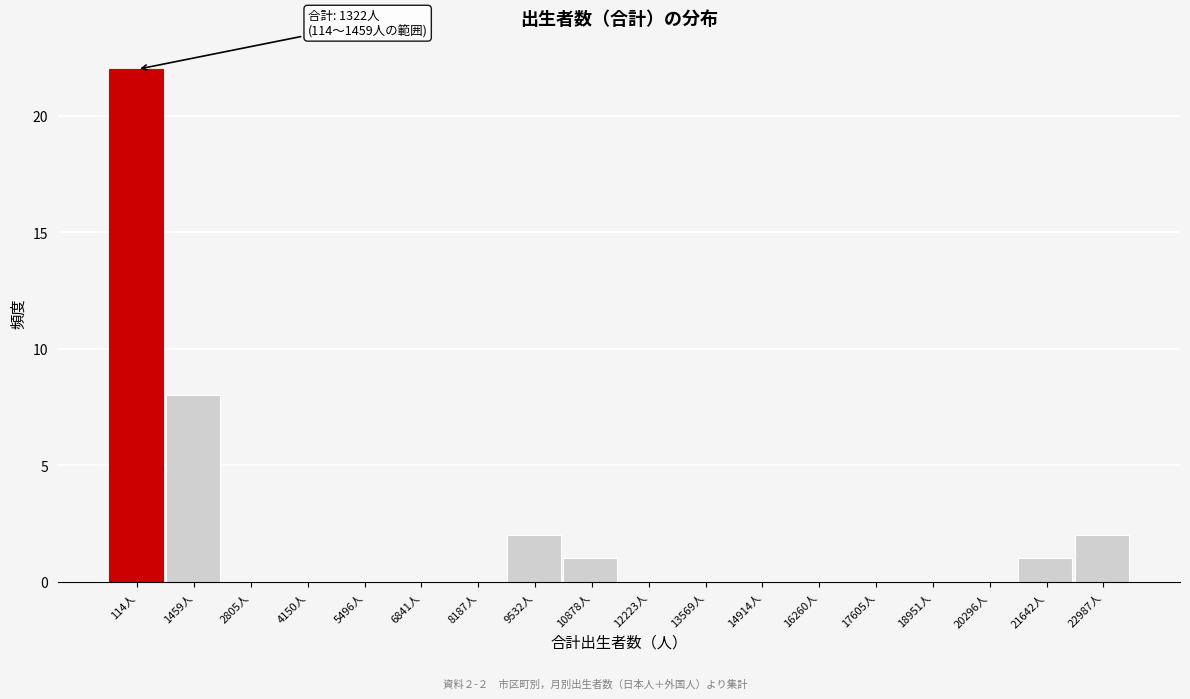

Reading left to right, transcribe all the data shown in this chart.

114人=22	1459人=8	2805人=0	4150人=0	5496人=0	6841人=0	8187人=0	9532人=2	10878人=1	12223人=0	13569人=0	14914人=0	16260人=0	17605人=0	18951人=0	20296人=0	21642人=1	22987人=2